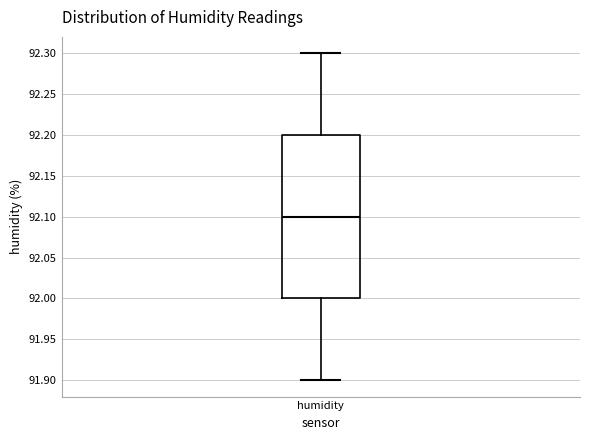

Read this box plot against the y-axis: the position of the median line, the range covered by the box, and the ends of both whiskers. The values are not printed on the chart, so give them approximately, as read against the axis.

median 92.1, box 92.0 to 92.2, whiskers 91.9 to 92.3